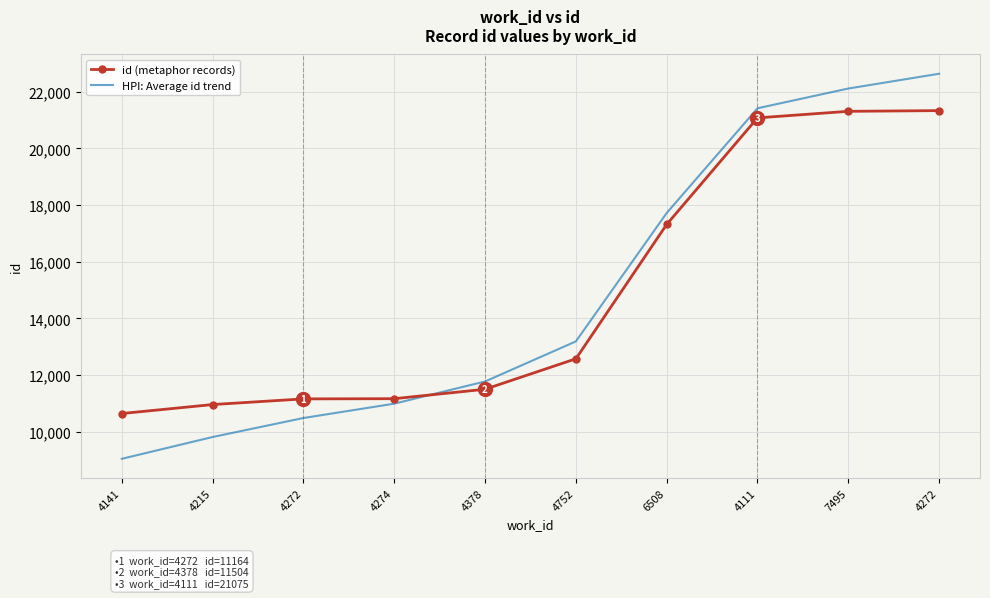

True or false: HPI: Average id trend has a value of 39093.1 at 7495.

False